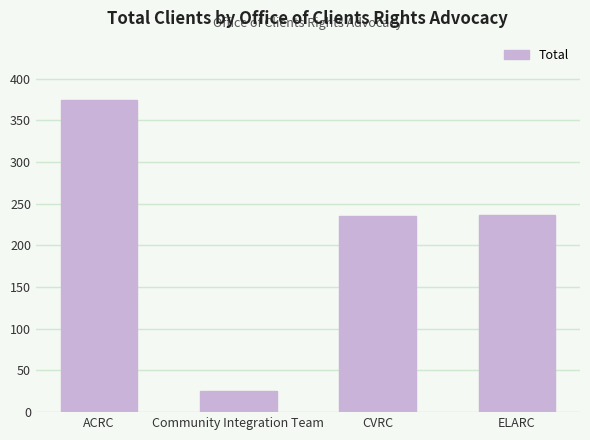

What is the ratio of the value at ACRC to the value at CVRC?

1.6